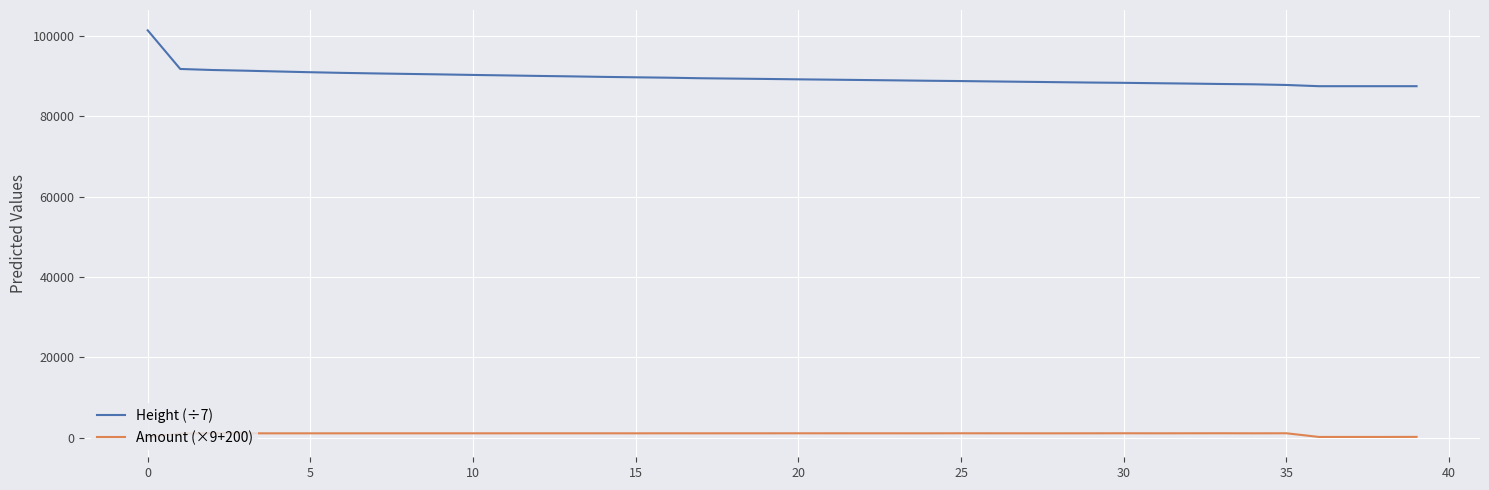

True or false: Amount (×9+200) and Height (÷7) cross at least once.

False